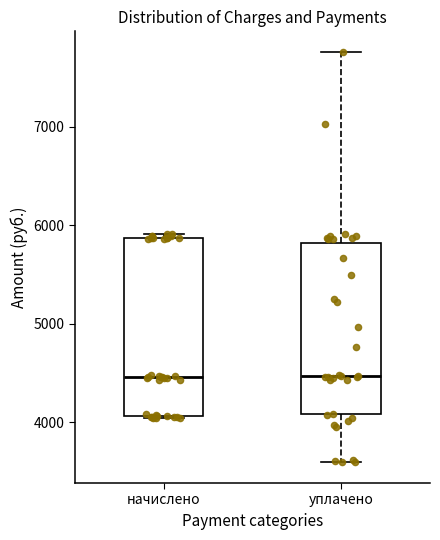

Where does the median line of the box for начислено sit on the y-axis? The values are not printed on the chart, so give them approximately, as read against the axis.

4500